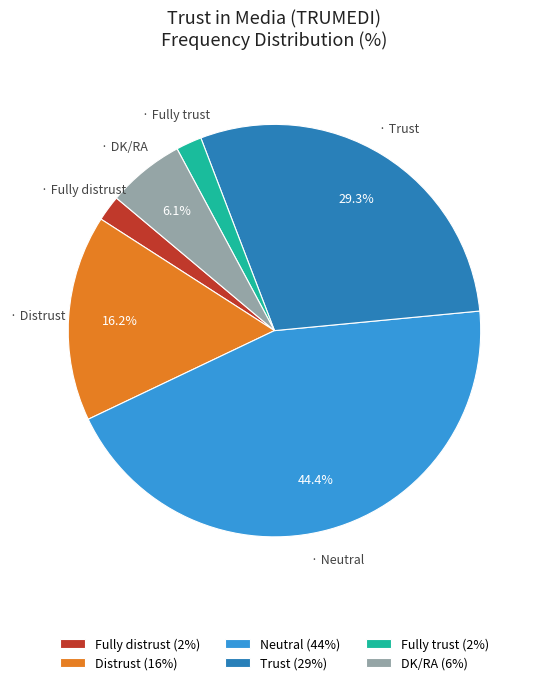

Is there a majority slice in this chart?

No